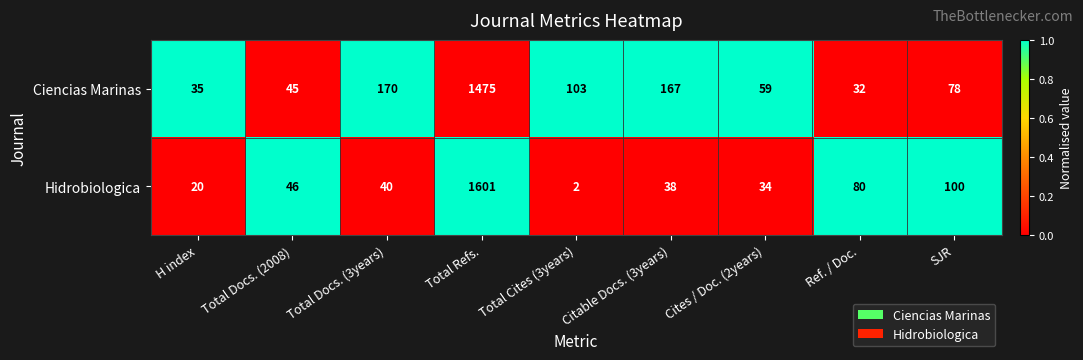

List the series in order of their peak value, highest first.

Hidrobiologica, Ciencias Marinas